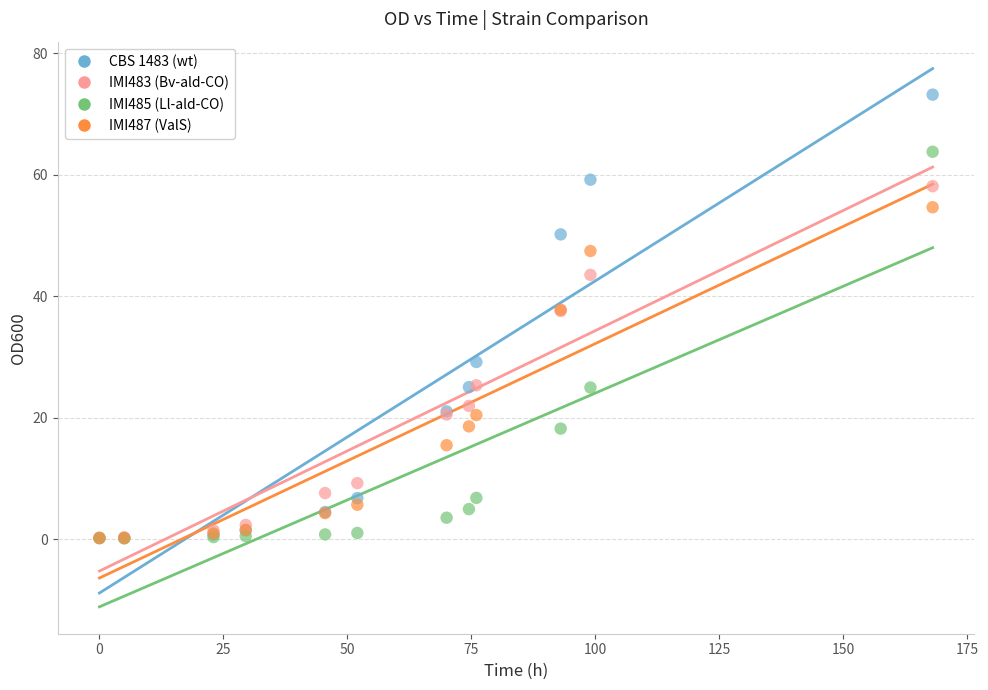

What are all the series names shown in the legend?

CBS 1483 (wt), IMI483 (Bv-ald-CO), IMI485 (Ll-ald-CO), IMI487 (ValS)